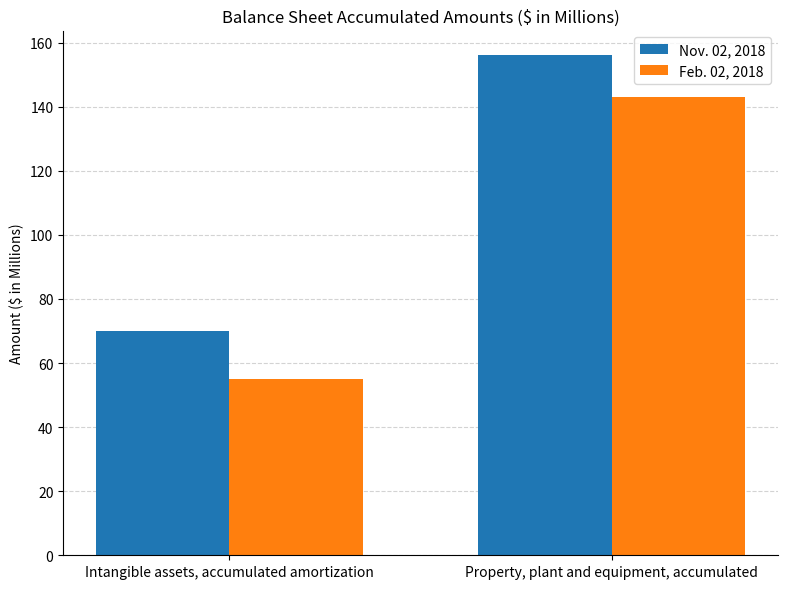

Rank the series at Intangible assets, accumulated amortization from highest to lowest value.

Nov. 02, 2018, Feb. 02, 2018